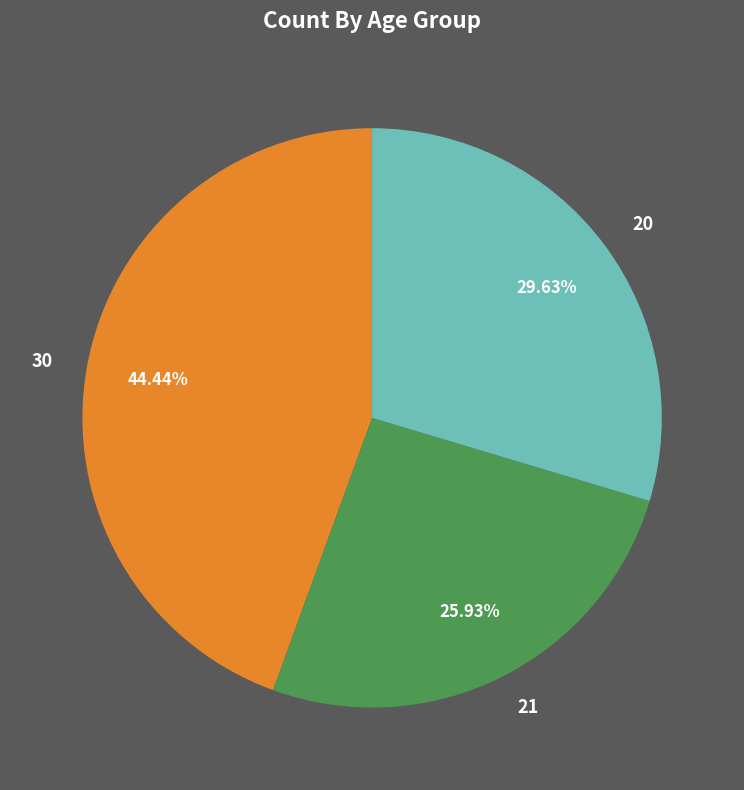

Combined, what portion of the pie is 30 and 20?

74.1%